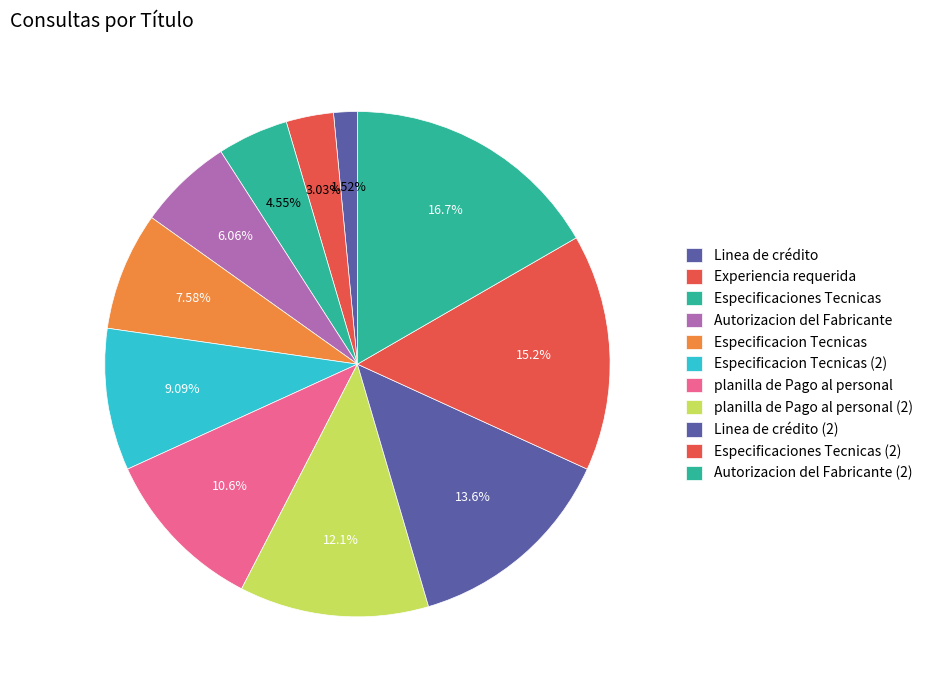

To the nearest percent, what portion does Autorizacion del Fabricante (2) represent?

17%